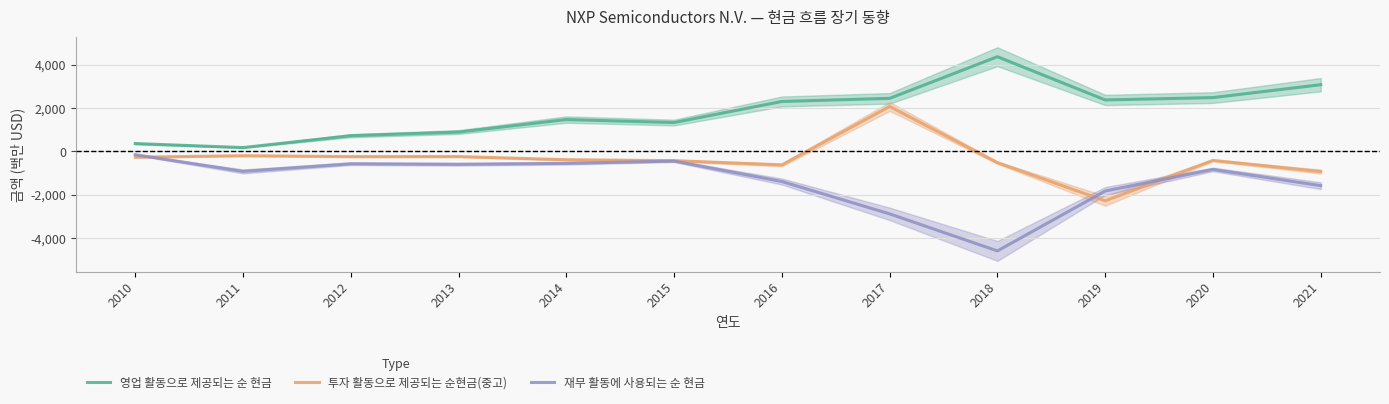

What is the greatest value displayed?

4369